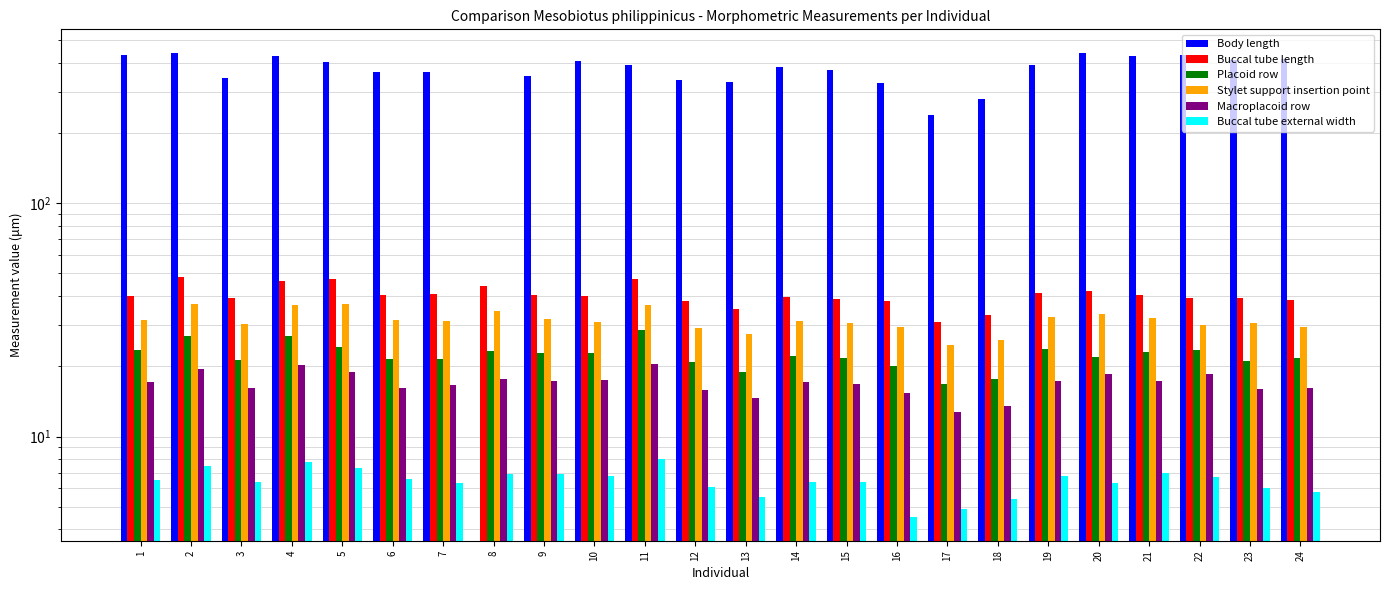

Reading right to left, transcribe all the data shown in this chart.

Body length: 24=415.0	23=410.0	22=432.0	21=429.0	20=442.0	19=392.0	18=280.0	17=238.0	16=329.0	15=371.0	14=384.0	13=330.0	12=338.0	11=391.0	10=408.0	9=352.0	8=0.0	7=366.0	6=365.0	5=403.0	4=427.0	3=343.0	2=442.0	1=432.0
Buccal tube length: 24=38.6	23=39.1	22=39.2	21=40.4	20=42.1	19=41.2	18=33.1	17=31.1	16=38.2	15=39.0	14=39.8	13=35.3	12=38.1	11=47.3	10=40.1	9=40.5	8=44.1	7=40.9	6=40.6	5=47.4	4=46.2	3=39.1	2=48.1	1=40.2
Placoid row: 24=21.8	23=21.1	22=23.4	21=23.0	20=22.0	19=23.7	18=17.6	17=16.8	16=20.1	15=21.8	14=22.2	13=18.9	12=20.8	11=28.7	10=22.7	9=22.8	8=23.2	7=21.4	6=21.4	5=24.1	4=27.1	3=21.2	2=26.9	1=23.5
Stylet support insertion point: 24=29.5	23=30.7	22=30.1	21=32.1	20=33.6	19=32.5	18=26.0	17=24.6	16=29.6	15=30.7	14=31.4	13=27.4	12=29.2	11=36.5	10=31.1	9=31.8	8=34.5	7=31.3	6=31.6	5=37.1	4=36.8	3=30.4	2=37.1	1=31.6
Macroplacoid row: 24=16.2	23=16.0	22=18.6	21=17.3	20=18.5	19=17.3	18=13.5	17=12.7	16=15.4	15=16.8	14=17.1	13=14.6	12=15.8	11=20.5	10=17.5	9=17.3	8=17.6	7=16.6	6=16.1	5=18.9	4=20.2	3=16.2	2=19.5	1=17.1
Buccal tube external width: 24=5.8	23=6.0	22=6.7	21=7.0	20=6.3	19=6.8	18=5.4	17=4.9	16=4.5	15=6.4	14=6.4	13=5.5	12=6.1	11=8.0	10=6.8	9=6.9	8=6.9	7=6.3	6=6.6	5=7.3	4=7.8	3=6.4	2=7.5	1=6.5